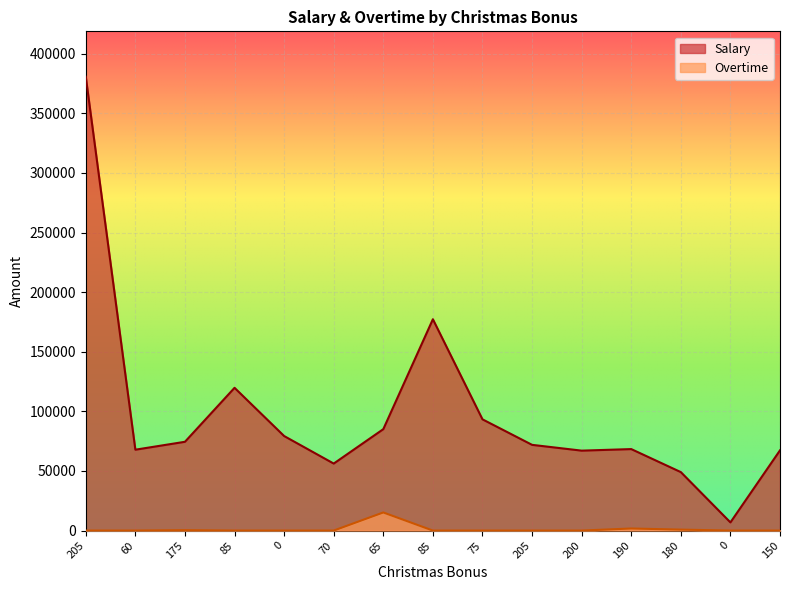

In Salary, how many points are lower than both neighbors (excluding endpoints)?

4